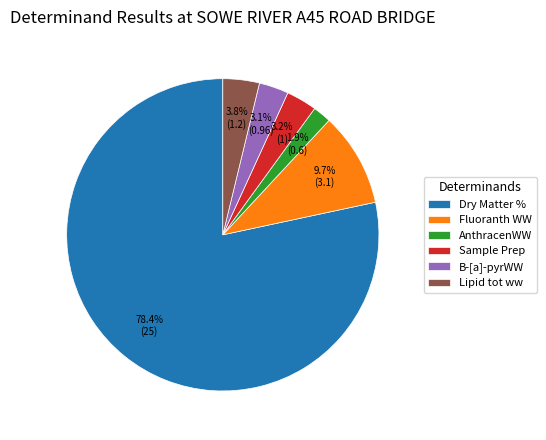

Is it true that Sample Prep is 3% of the pie?

True